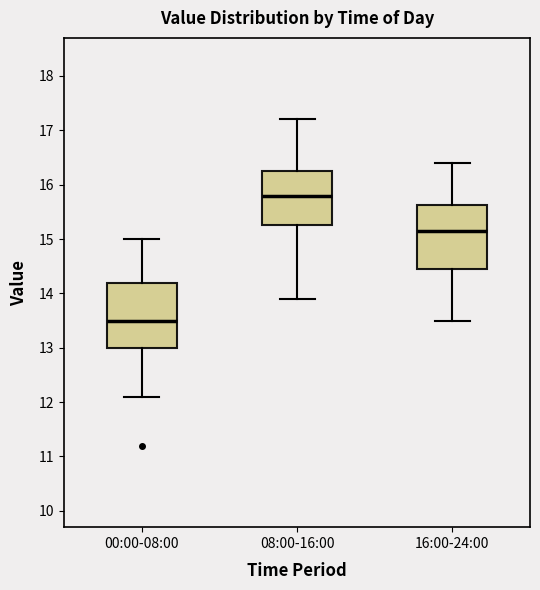

Which box's median line is the highest?

08:00-16:00